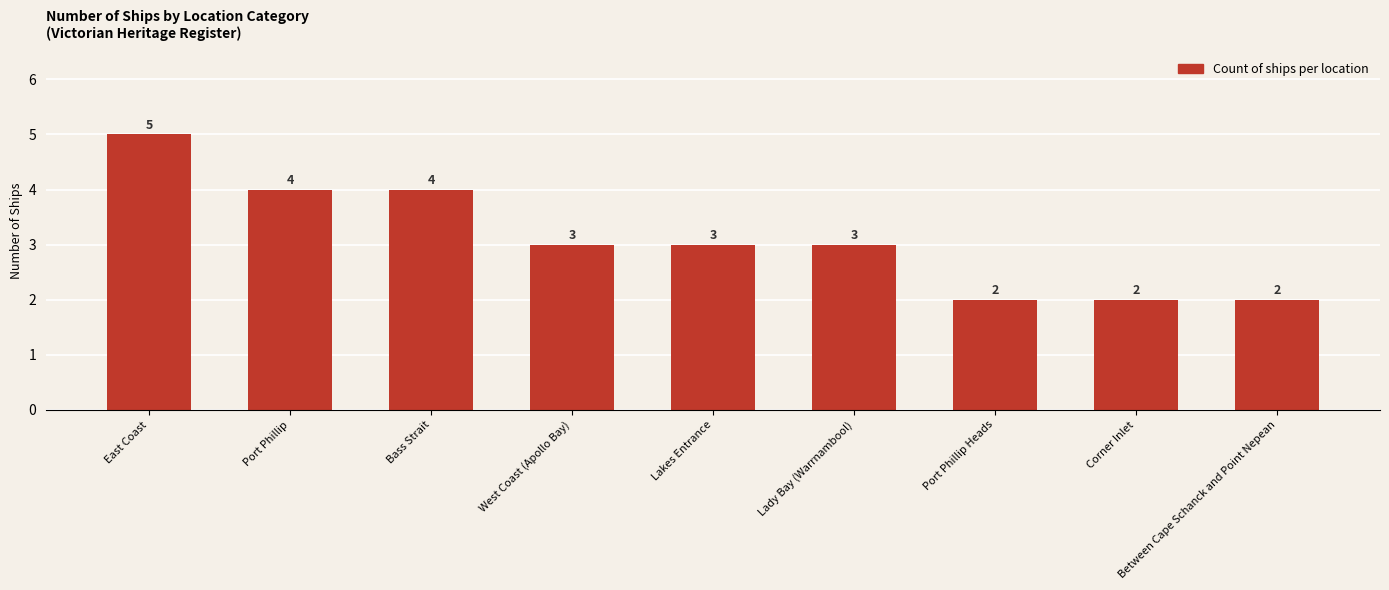

Read the value at Bass Strait.

4